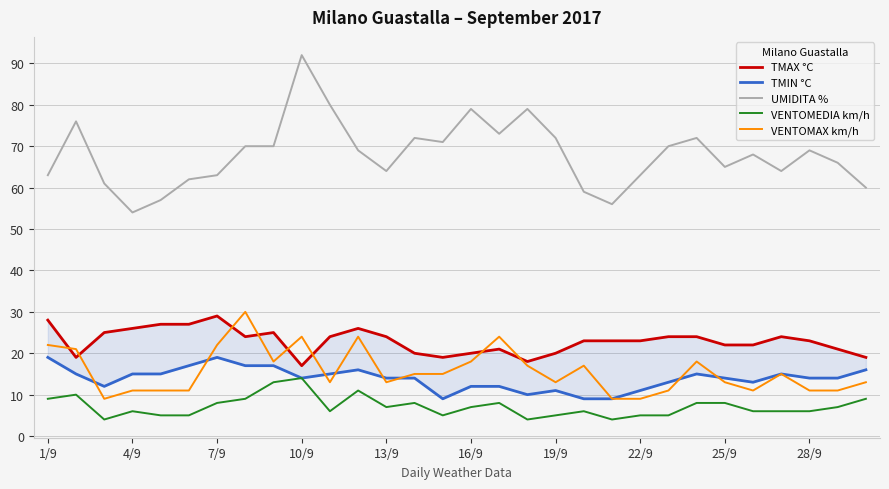

True or false: VENTOMAX km/h and UMIDITA % cross at least once.

False